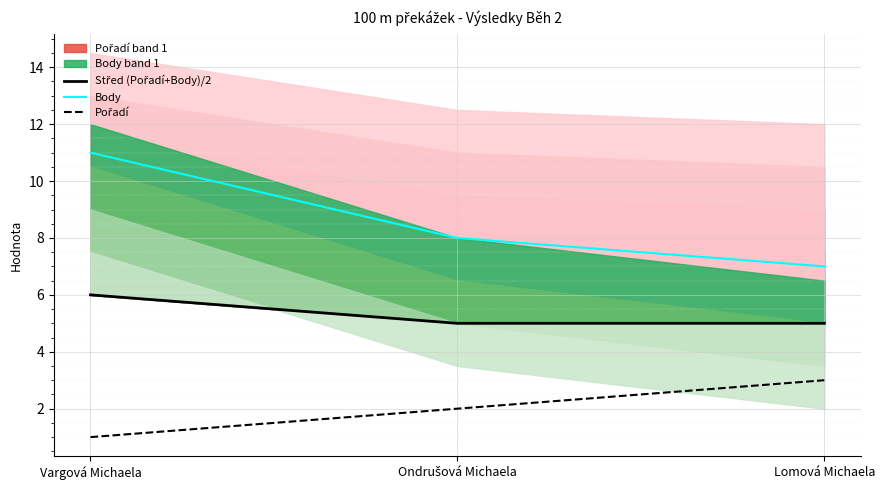

At which category is the sum across all series the highest?

Vargová Michaela